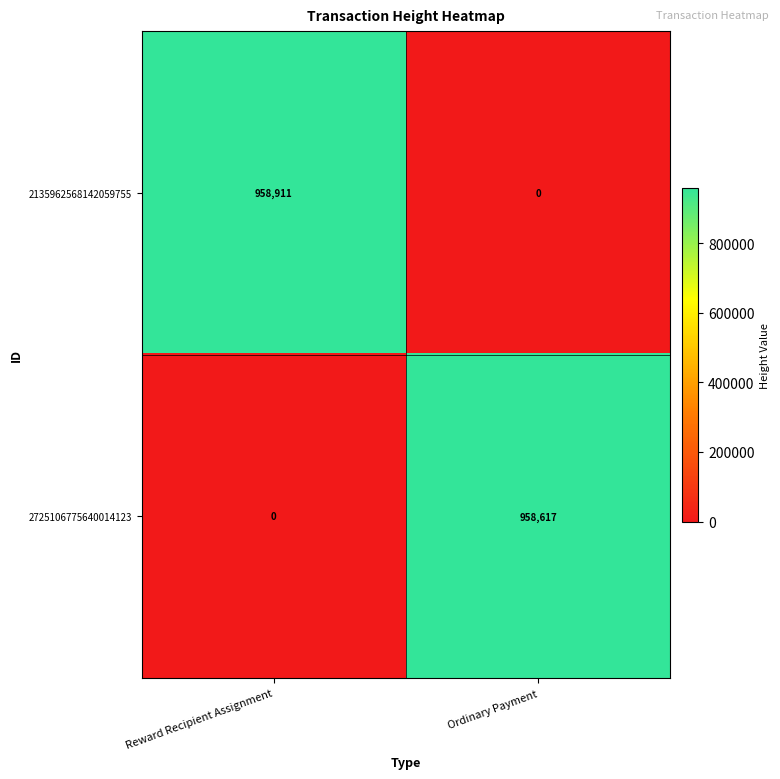

What is the maximum value shown in the chart?

958911